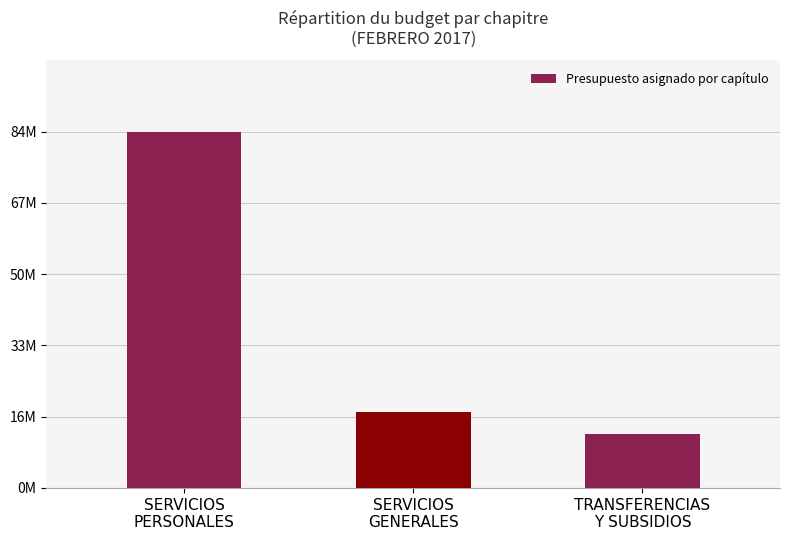

Does the chart contain any negative values?

No